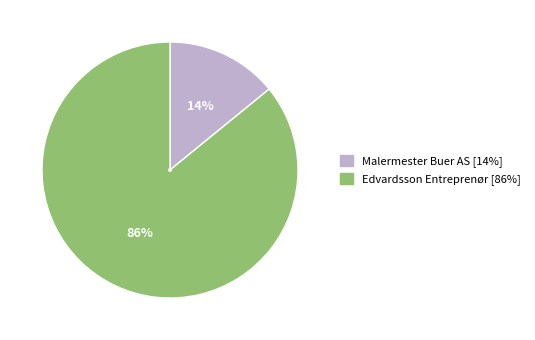

Is it true that Edvardsson Entreprenør is 98% of the pie?

False